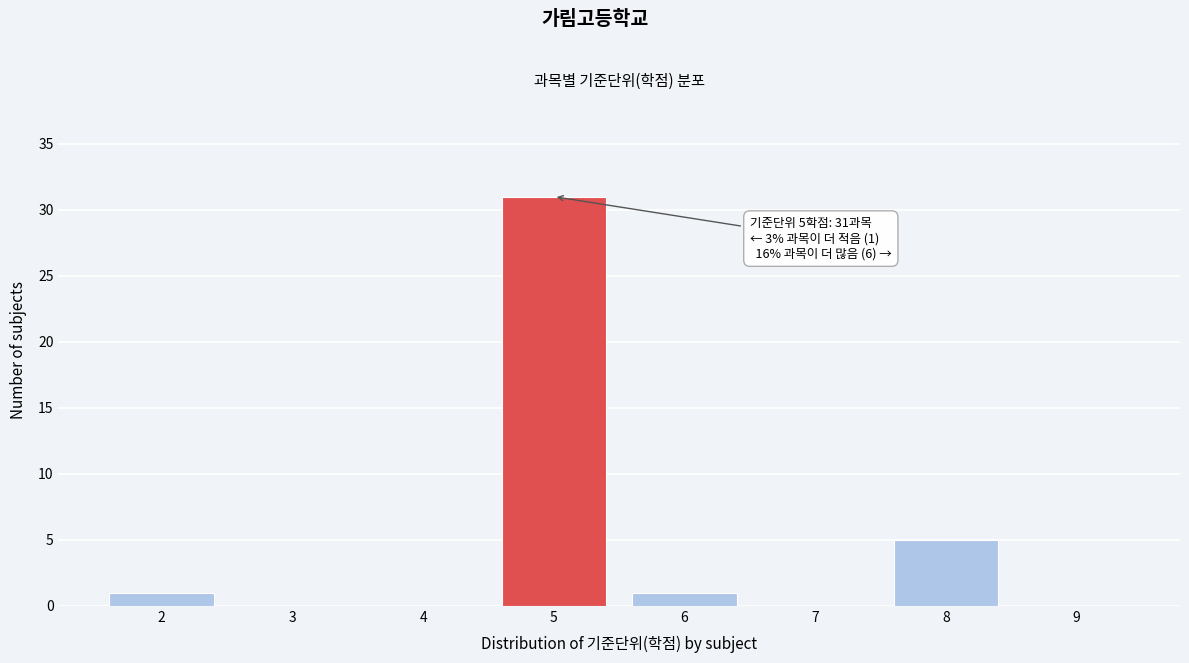

Which range on the x-axis has the tallest bar?

4.5 to 5.5